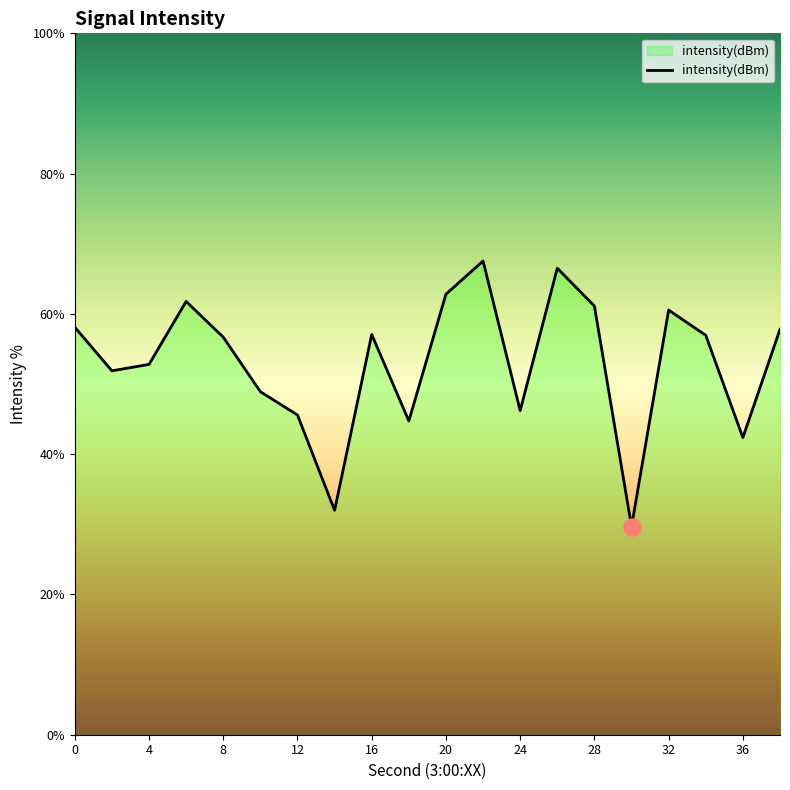

What is the difference between the maximum and minimum values?

37.9